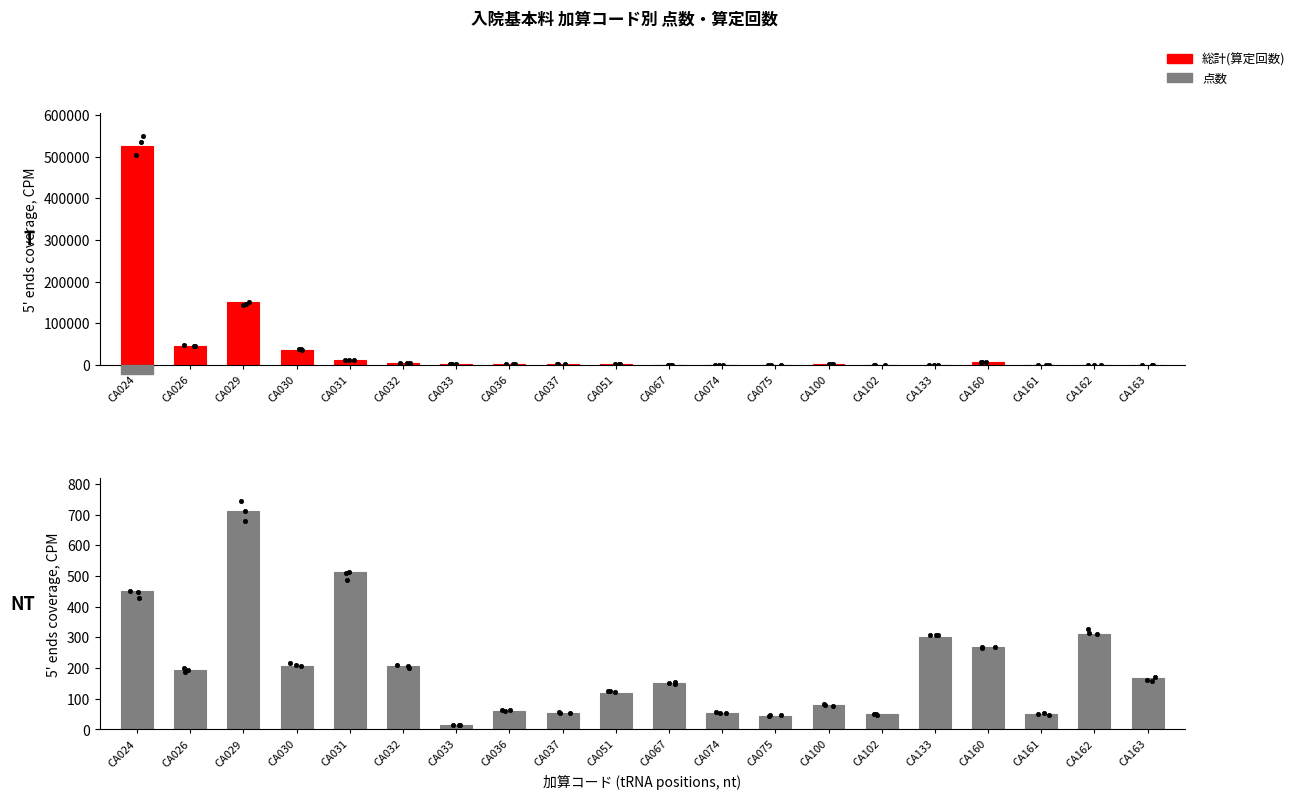

What are all the series names shown in the legend?

総計(算定回数), 点数